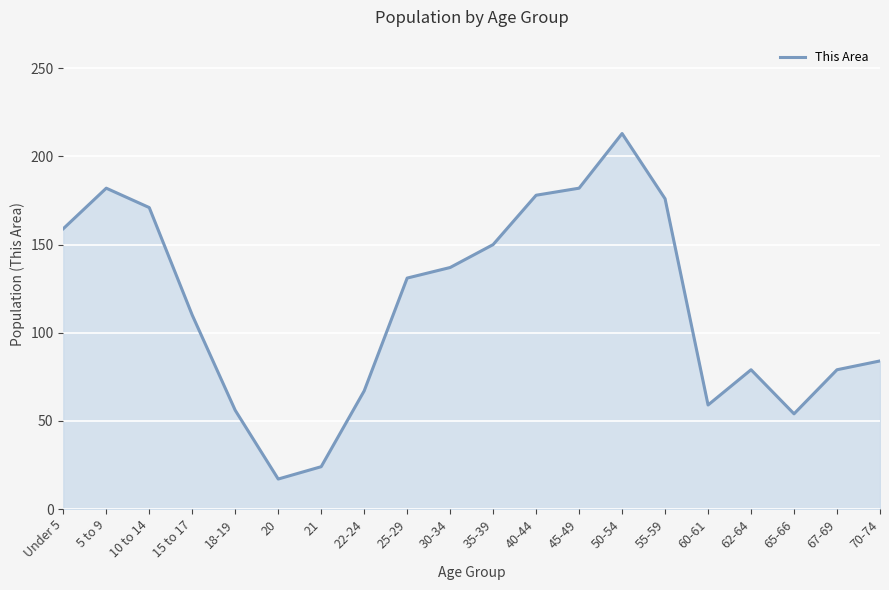

True or false: the data shows 313 at 55-59.

False